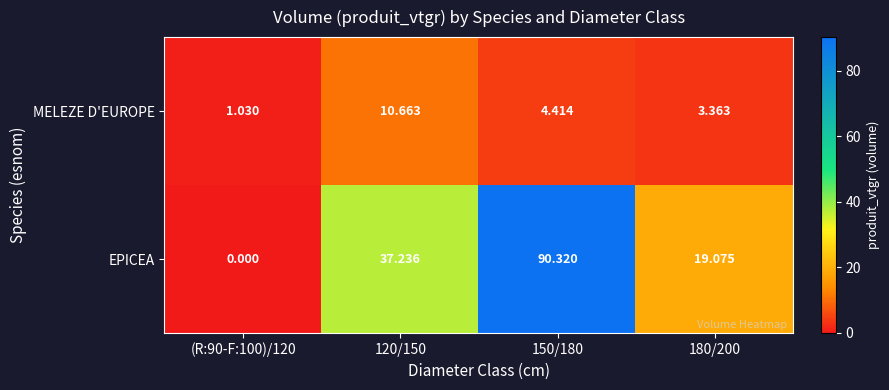

Which series has the largest range (max minus min)?

EPICEA